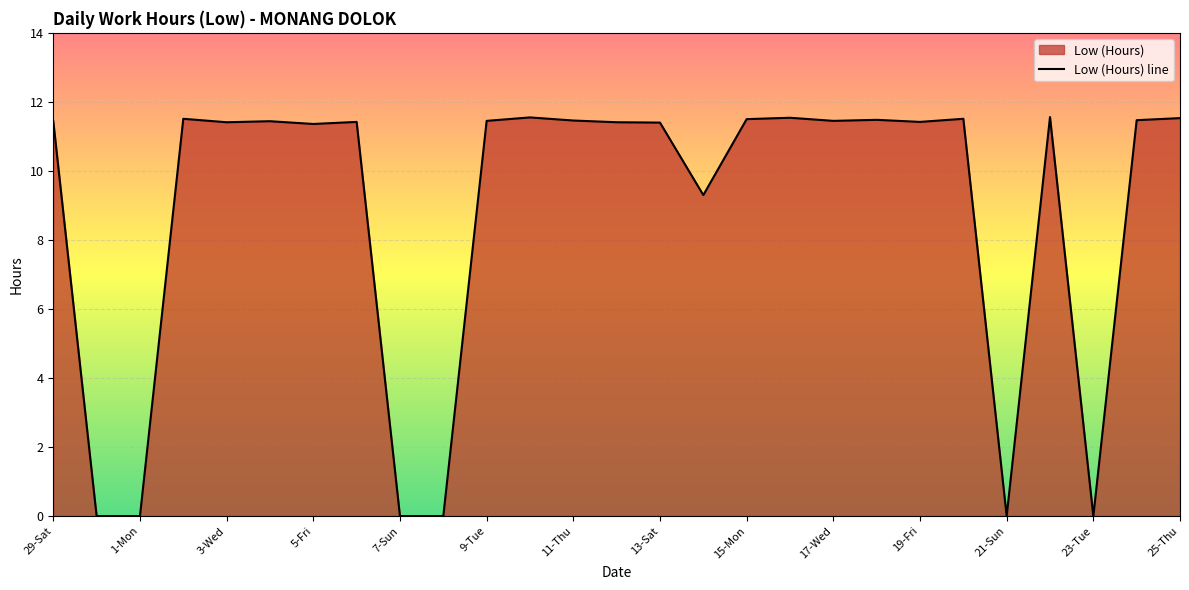

Approximately how many times larger is the value at 29-Sat compared to 11-Thu?

1.0